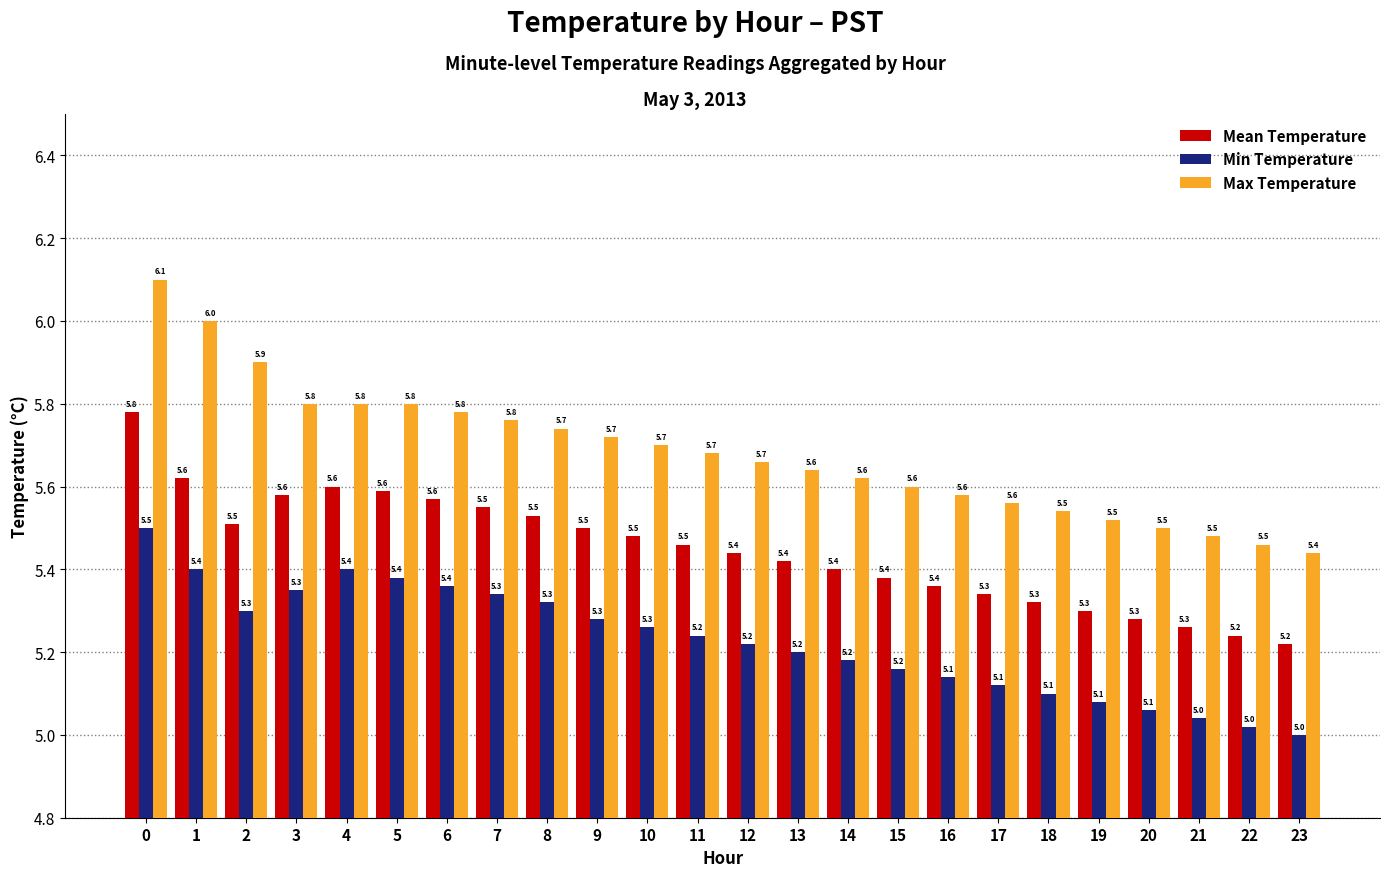

Is it true that Mean Temperature equals 8.5 at 3?

False